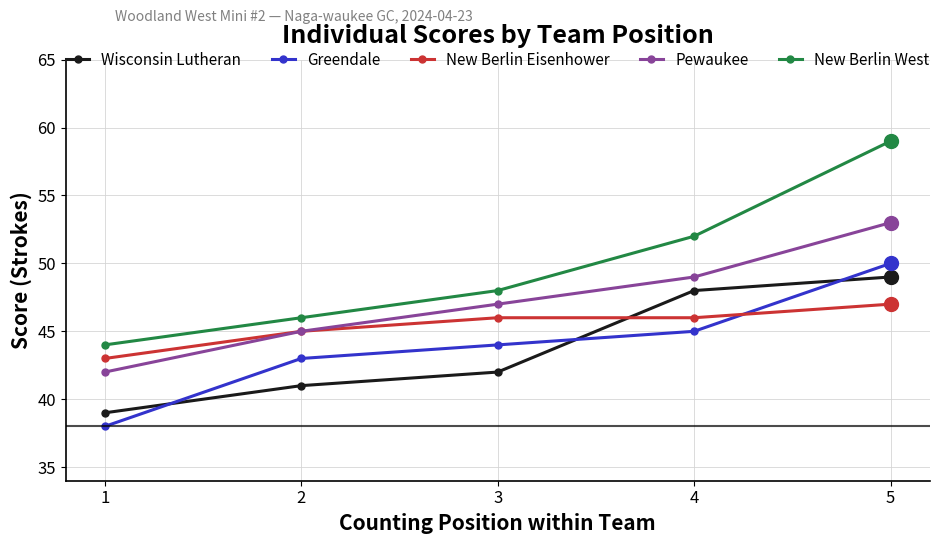

What is the spread (max minus min) of values at 2?

5